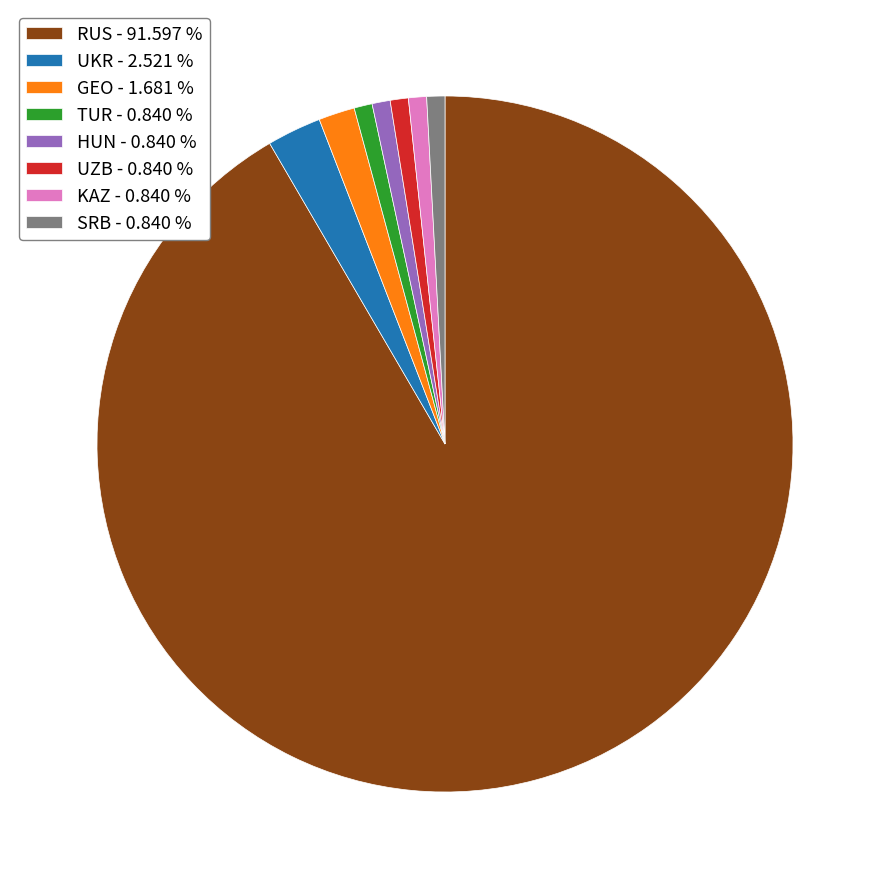

Does any single category account for the majority?

Yes